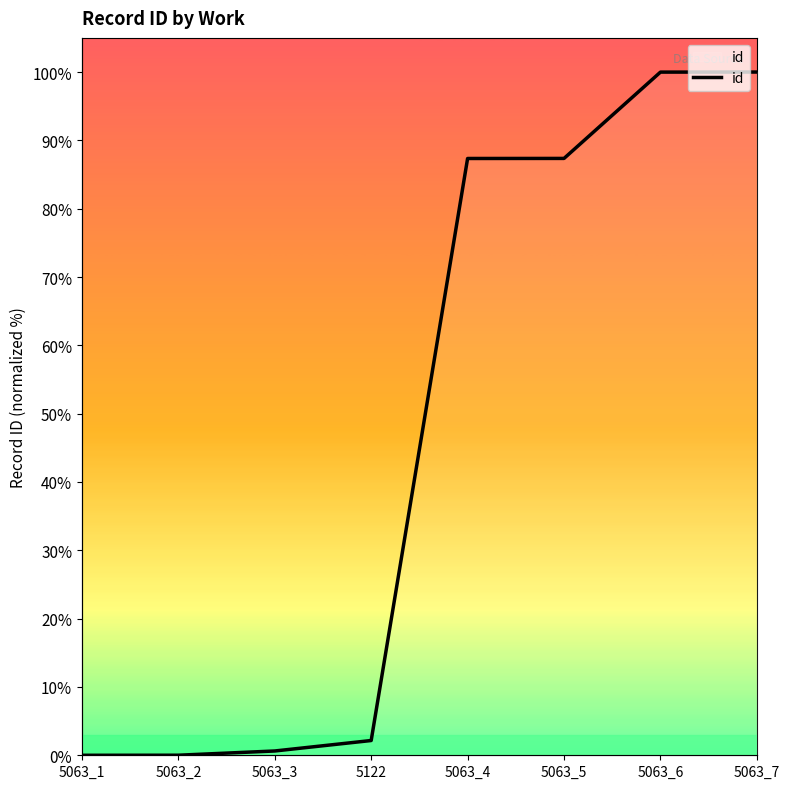

What is the label of the 2nd point from the left?

5063_2